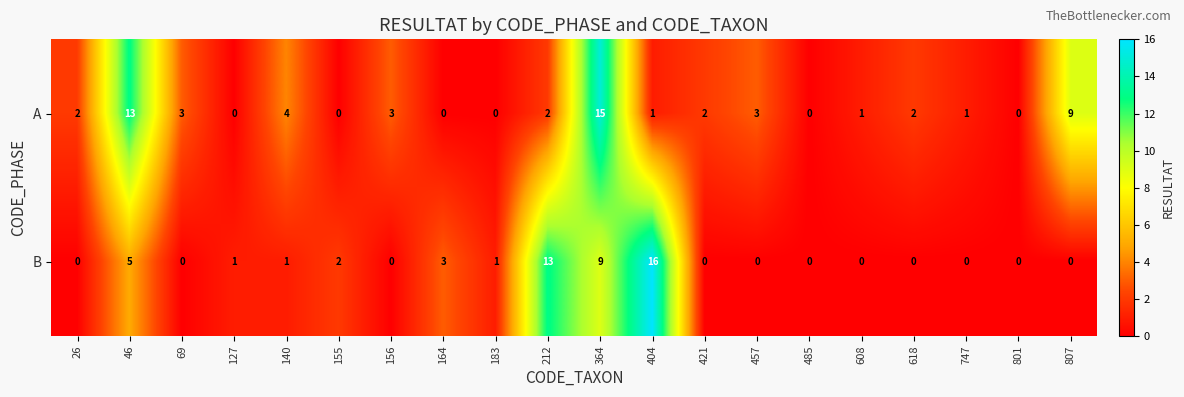

How many data points does each series have?

20